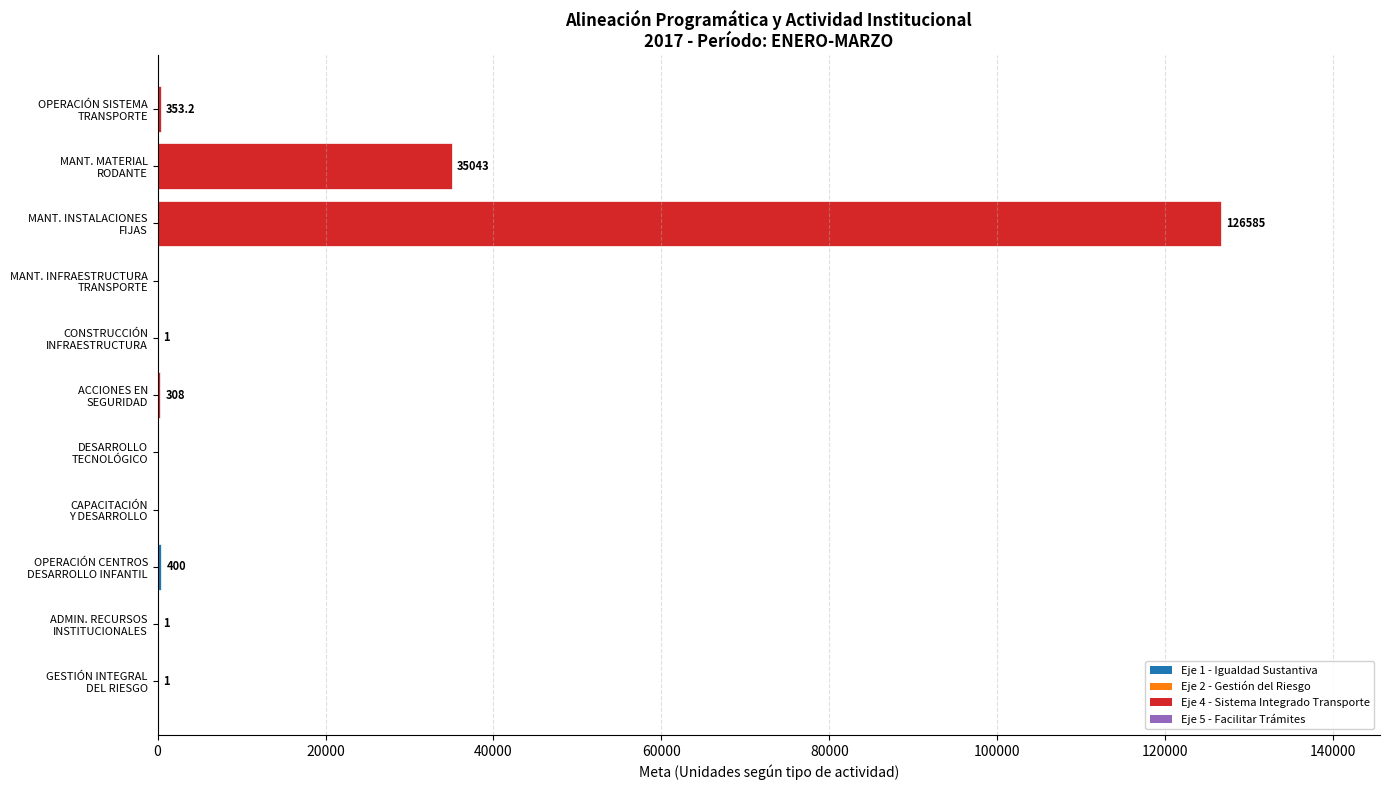

What is the greatest value displayed?

126585.0